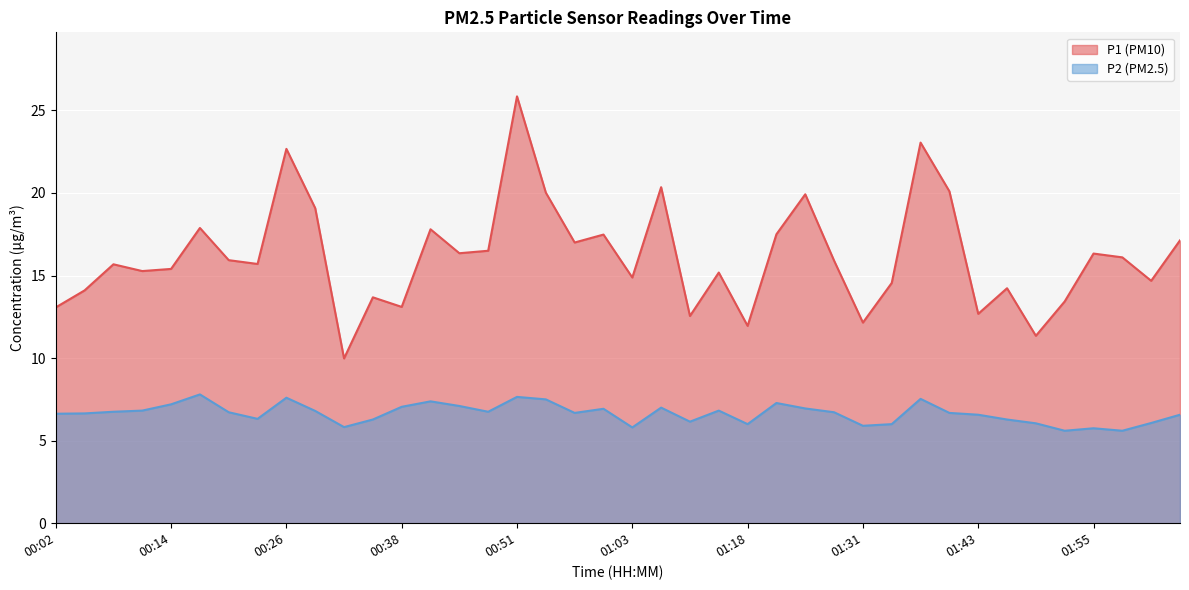

At which category does P1 reach its first local peak?

00:08